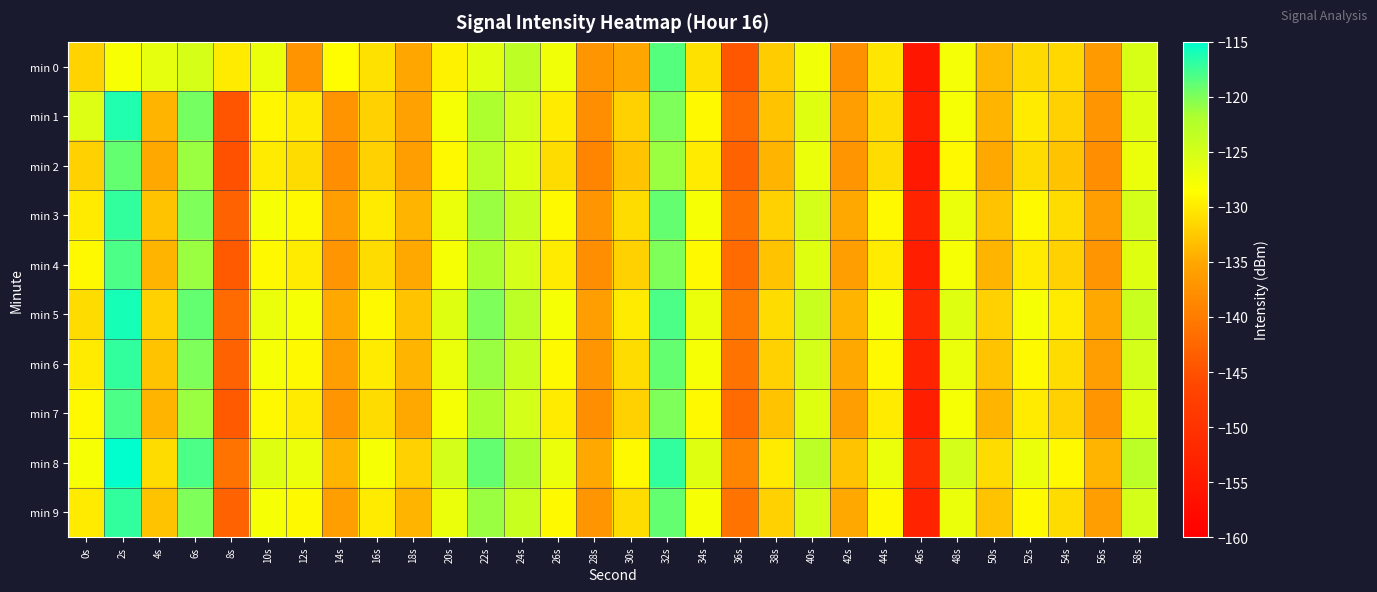

Reading left to right, extract all data points from this chart.

min 0: 0s=-131.8	2s=-128.2	4s=-126.6	6s=-125.0	8s=-130.0	10s=-127.1	12s=-137.2	14s=-128.6	16s=-130.7	18s=-135.1	20s=-129.6	22s=-126.1	24s=-123.2	26s=-127.5	28s=-137.0	30s=-135.1	32s=-118.4	34s=-130.8	36s=-144.2	38s=-132.4	40s=-127.3	42s=-137.7	44s=-130.3	46s=-155.5	48s=-127.7	50s=-133.7	52s=-131.3	54s=-131.4	56s=-136.3	58s=-125.3
min 1: 0s=-125.8	2s=-116.3	4s=-134.1	6s=-119.7	8s=-144.6	10s=-129.1	12s=-130.0	14s=-137.2	16s=-131.9	18s=-135.6	20s=-128.0	22s=-122.0	24s=-125.0	26s=-130.0	28s=-138.0	30s=-132.0	32s=-120.0	34s=-129.0	36s=-142.0	38s=-133.0	40s=-126.0	42s=-136.0	44s=-131.0	46s=-154.0	48s=-128.0	50s=-134.0	52s=-130.0	54s=-132.0	56s=-137.0	58s=-126.0
min 2: 0s=-132.0	2s=-119.0	4s=-135.0	6s=-121.0	8s=-145.0	10s=-130.0	12s=-131.0	14s=-138.0	16s=-132.0	18s=-136.0	20s=-129.0	22s=-123.0	24s=-126.0	26s=-131.0	28s=-139.0	30s=-133.0	32s=-121.0	34s=-130.0	36s=-143.0	38s=-134.0	40s=-127.0	42s=-137.0	44s=-131.0	46s=-155.0	48s=-129.0	50s=-135.0	52s=-131.0	54s=-133.0	56s=-138.0	58s=-127.0
min 3: 0s=-130.0	2s=-117.0	4s=-133.0	6s=-120.0	8s=-143.0	10s=-128.0	12s=-129.0	14s=-136.0	16s=-130.0	18s=-134.0	20s=-127.0	22s=-121.0	24s=-124.0	26s=-129.0	28s=-137.0	30s=-131.0	32s=-119.0	34s=-128.0	36s=-141.0	38s=-132.0	40s=-125.0	42s=-135.0	44s=-129.0	46s=-153.0	48s=-127.0	50s=-133.0	52s=-129.0	54s=-131.0	56s=-136.0	58s=-125.0
min 4: 0s=-129.0	2s=-118.0	4s=-134.0	6s=-121.0	8s=-144.0	10s=-129.0	12s=-130.0	14s=-137.0	16s=-131.0	18s=-135.0	20s=-128.0	22s=-122.0	24s=-125.0	26s=-130.0	28s=-138.0	30s=-132.0	32s=-120.0	34s=-129.0	36s=-142.0	38s=-133.0	40s=-126.0	42s=-136.0	44s=-130.0	46s=-154.0	48s=-128.0	50s=-134.0	52s=-130.0	54s=-132.0	56s=-137.0	58s=-126.0
min 5: 0s=-131.0	2s=-116.0	4s=-132.0	6s=-119.0	8s=-142.0	10s=-127.0	12s=-128.0	14s=-135.0	16s=-129.0	18s=-133.0	20s=-126.0	22s=-120.0	24s=-123.0	26s=-128.0	28s=-136.0	30s=-130.0	32s=-118.0	34s=-127.0	36s=-140.0	38s=-131.0	40s=-124.0	42s=-134.0	44s=-128.0	46s=-152.0	48s=-126.0	50s=-132.0	52s=-128.0	54s=-130.0	56s=-135.0	58s=-124.0
min 6: 0s=-130.0	2s=-117.0	4s=-133.0	6s=-120.0	8s=-143.0	10s=-128.0	12s=-129.0	14s=-136.0	16s=-130.0	18s=-134.0	20s=-127.0	22s=-121.0	24s=-124.0	26s=-129.0	28s=-137.0	30s=-131.0	32s=-119.0	34s=-128.0	36s=-141.0	38s=-132.0	40s=-125.0	42s=-135.0	44s=-129.0	46s=-153.0	48s=-127.0	50s=-133.0	52s=-129.0	54s=-131.0	56s=-136.0	58s=-125.0
min 7: 0s=-129.0	2s=-118.0	4s=-134.0	6s=-121.0	8s=-144.0	10s=-129.0	12s=-130.0	14s=-137.0	16s=-131.0	18s=-135.0	20s=-128.0	22s=-122.0	24s=-125.0	26s=-130.0	28s=-138.0	30s=-132.0	32s=-120.0	34s=-129.0	36s=-142.0	38s=-133.0	40s=-126.0	42s=-136.0	44s=-130.0	46s=-154.0	48s=-128.0	50s=-134.0	52s=-130.0	54s=-132.0	56s=-137.0	58s=-126.0
min 8: 0s=-128.0	2s=-115.0	4s=-131.0	6s=-118.0	8s=-141.0	10s=-126.0	12s=-127.0	14s=-134.0	16s=-128.0	18s=-132.0	20s=-125.0	22s=-119.0	24s=-122.0	26s=-127.0	28s=-135.0	30s=-129.0	32s=-117.0	34s=-126.0	36s=-139.0	38s=-130.0	40s=-123.0	42s=-133.0	44s=-127.0	46s=-151.0	48s=-125.0	50s=-131.0	52s=-127.0	54s=-129.0	56s=-134.0	58s=-123.0
min 9: 0s=-130.0	2s=-117.0	4s=-133.0	6s=-120.0	8s=-143.0	10s=-128.0	12s=-129.0	14s=-136.0	16s=-130.0	18s=-134.0	20s=-127.0	22s=-121.0	24s=-124.0	26s=-129.0	28s=-137.0	30s=-131.0	32s=-119.0	34s=-128.0	36s=-141.0	38s=-132.0	40s=-125.0	42s=-135.0	44s=-129.0	46s=-153.0	48s=-127.0	50s=-133.0	52s=-129.0	54s=-131.0	56s=-136.0	58s=-125.0